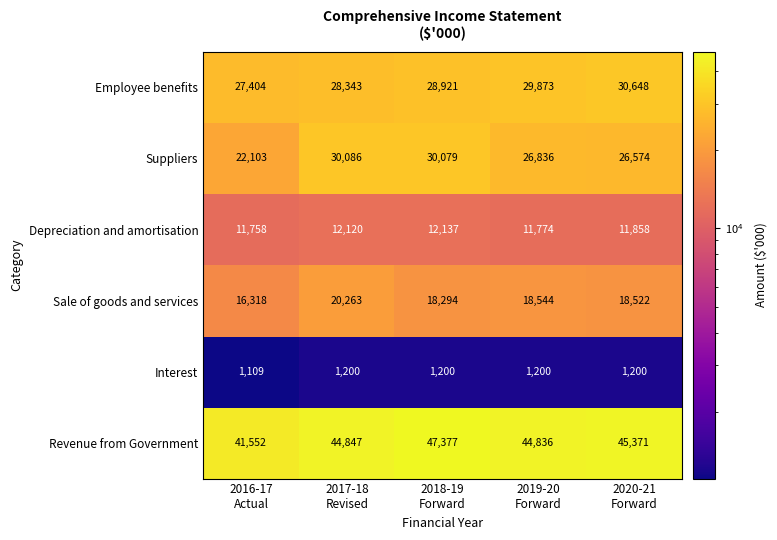

What is the minimum value for Depreciation and amortisation?

11758